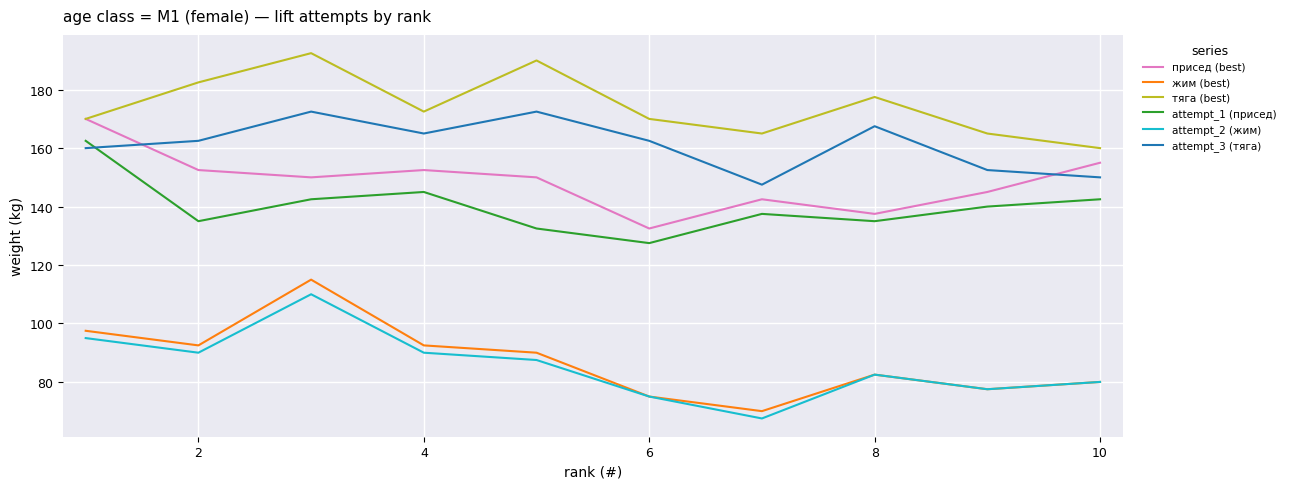

At how many categories does at least one series exceed 114?

10